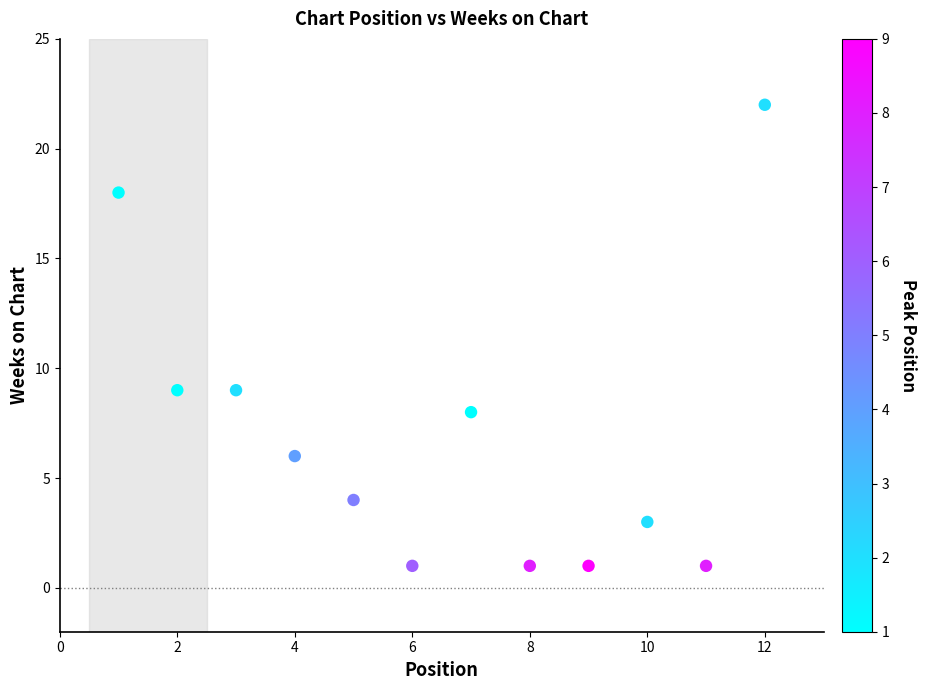

What is the range of X values (max minus min)?

11